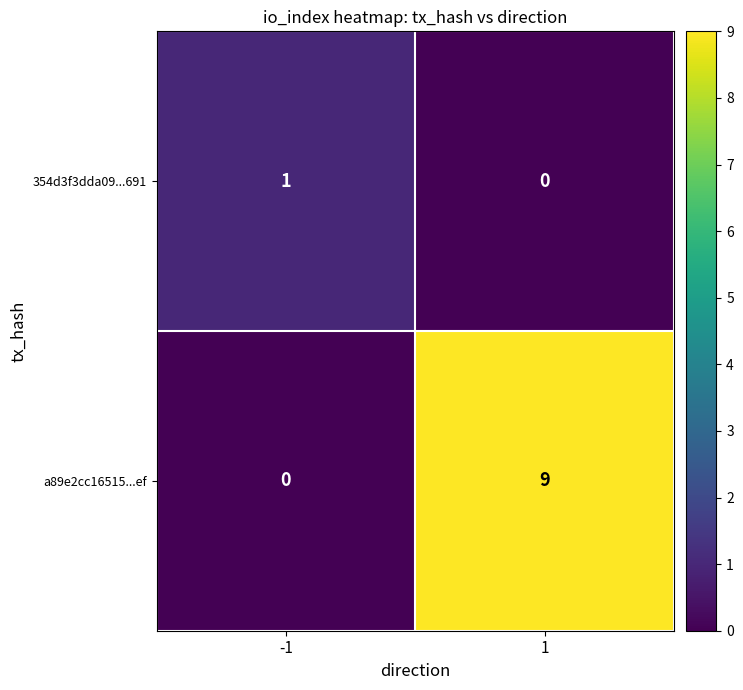

Which series has the largest range (max minus min)?

a89e2cc16515...ef